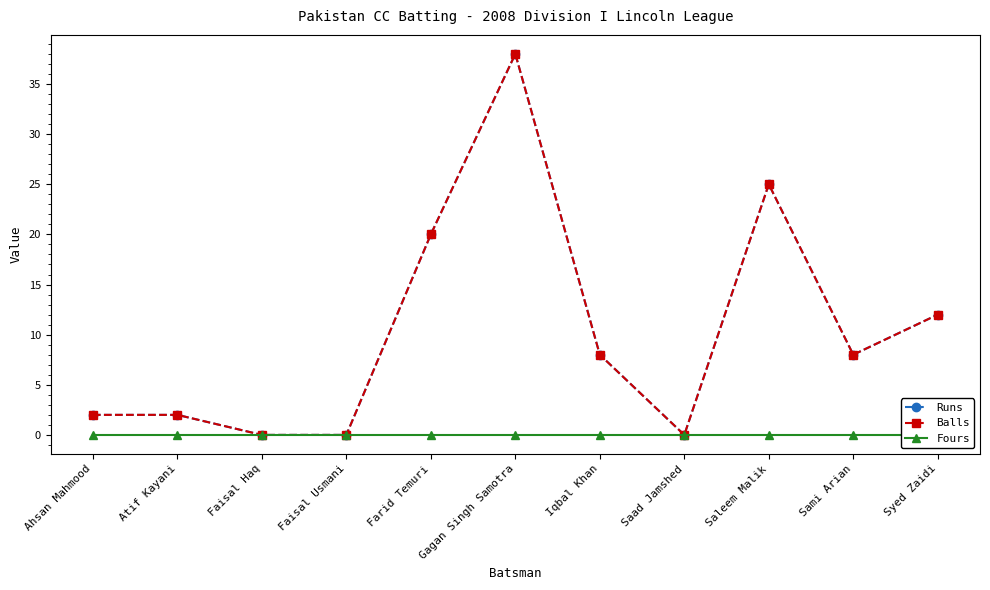

List the labels in order of Fours value, largest first.

Ahsan Mahmood, Atif Kayani, Faisal Haq, Faisal Usmani, Farid Temuri, Gagan Singh Samotra, Iqbal Khan, Saad Jamshed, Saleem Malik, Sami Arian, Syed Zaidi